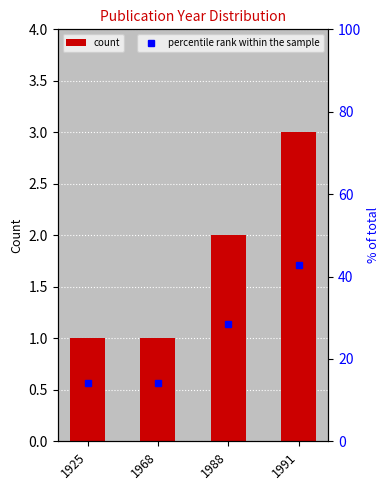

The value of percentile rank within the sample at 1968 is 14.3. True or false?

True